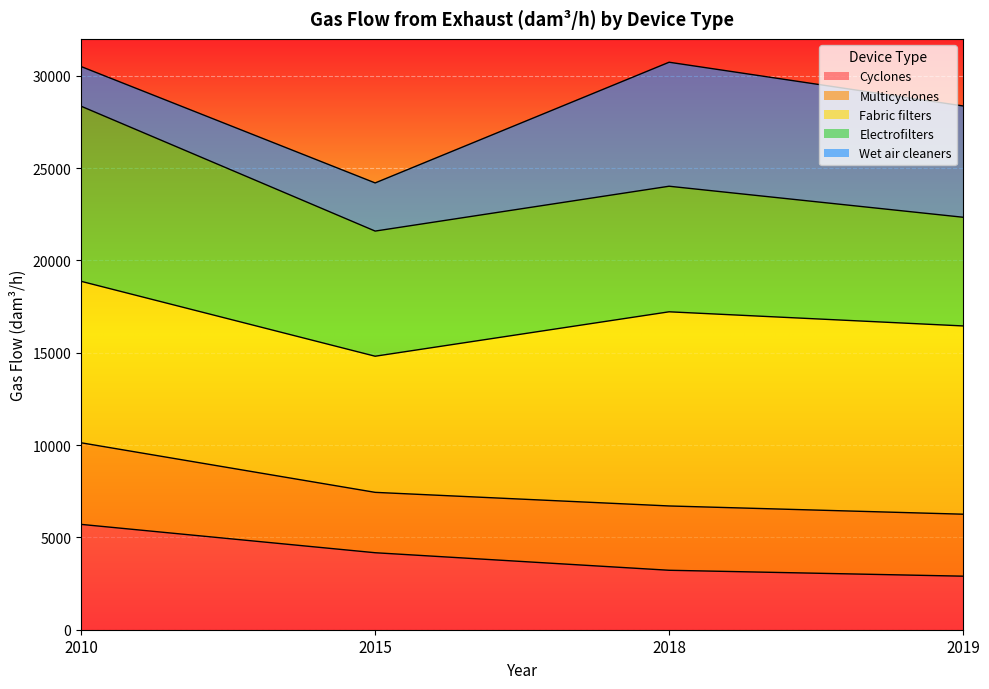

The value of Cyclones at 2010 is 5705. True or false?

True